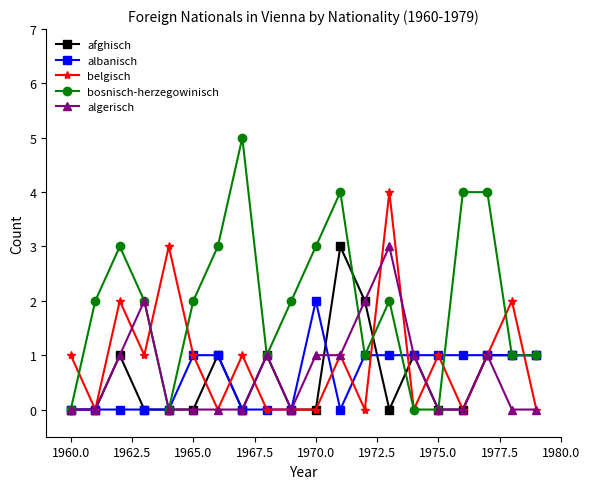

What is the greatest value displayed?

5